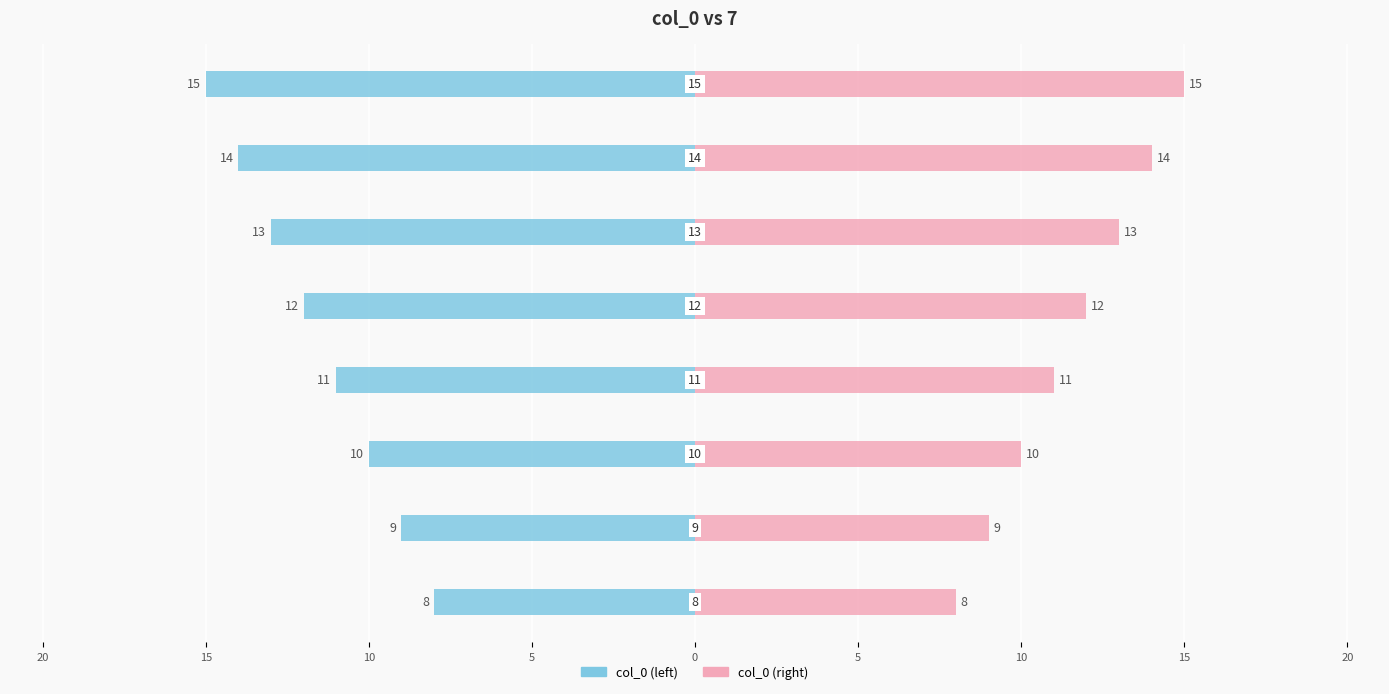

How many distinct data groups are displayed?

2